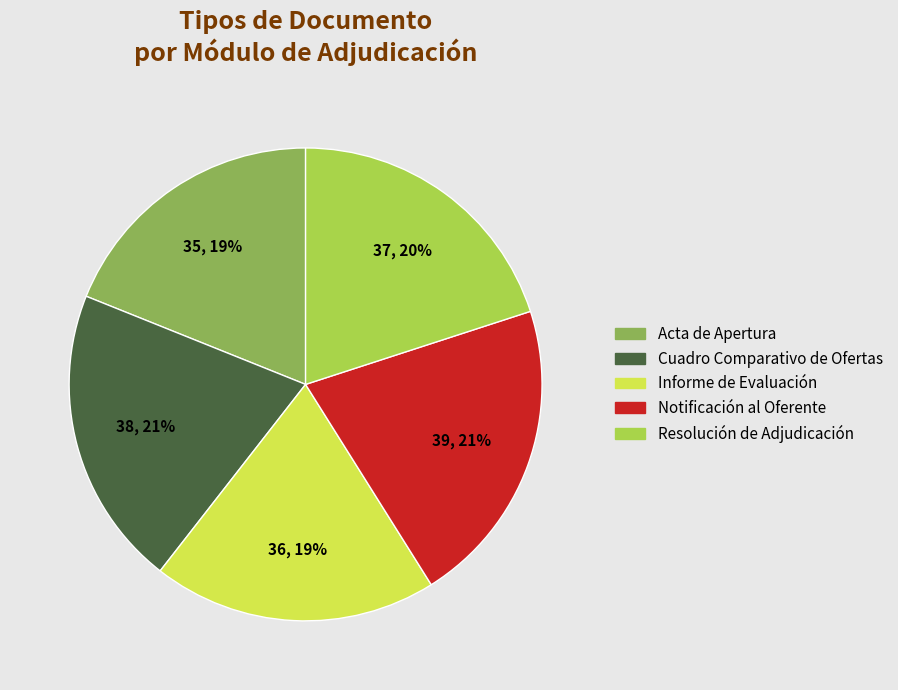

The Informe de Evaluación slice represents 33% of the pie. True or false?

False